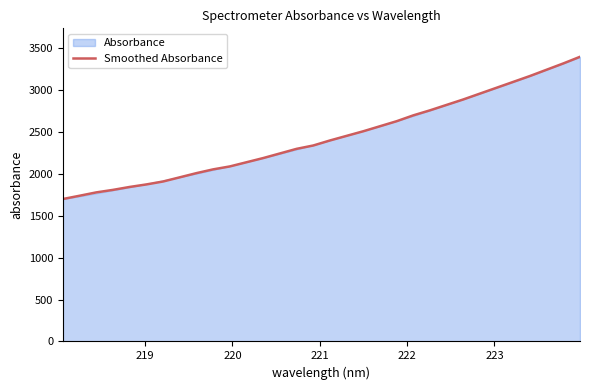

What is the difference between the maximum and second lowest values?

1659.0